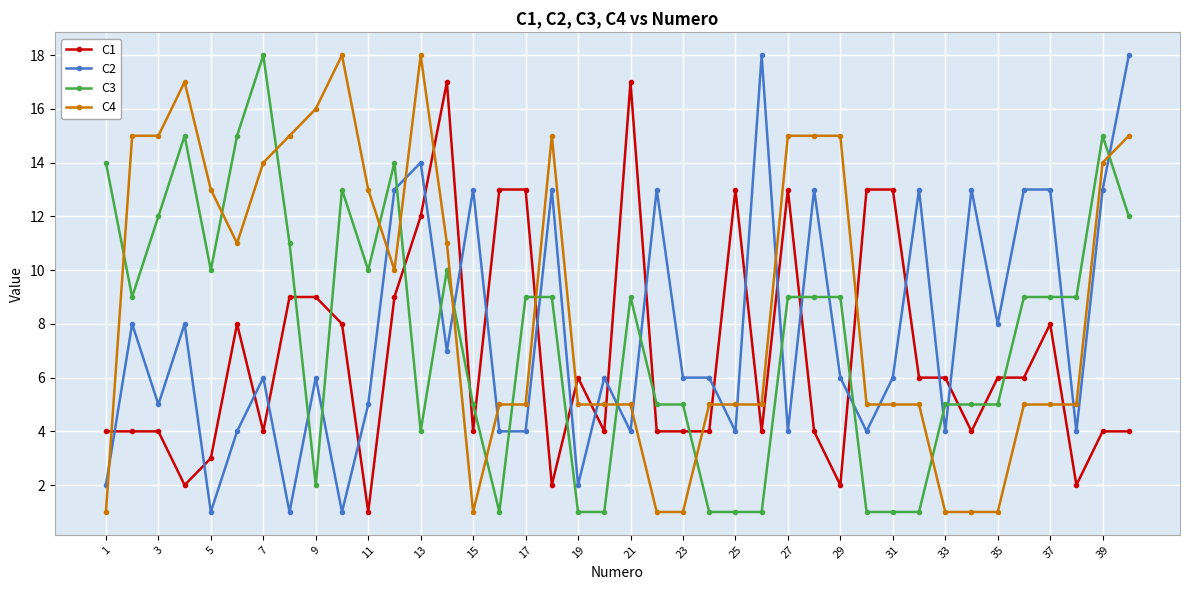

Which series has the largest total across all categories?

C4